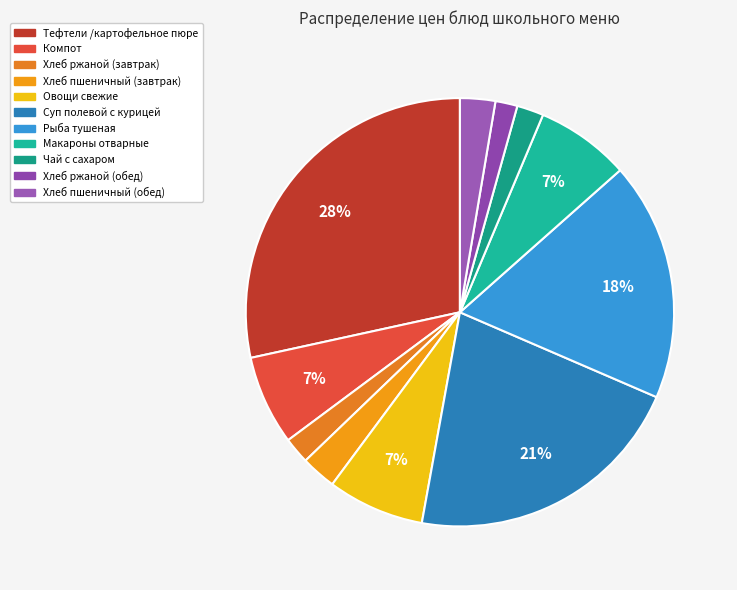

Is Суп полевой с курицей the majority of the pie?

No